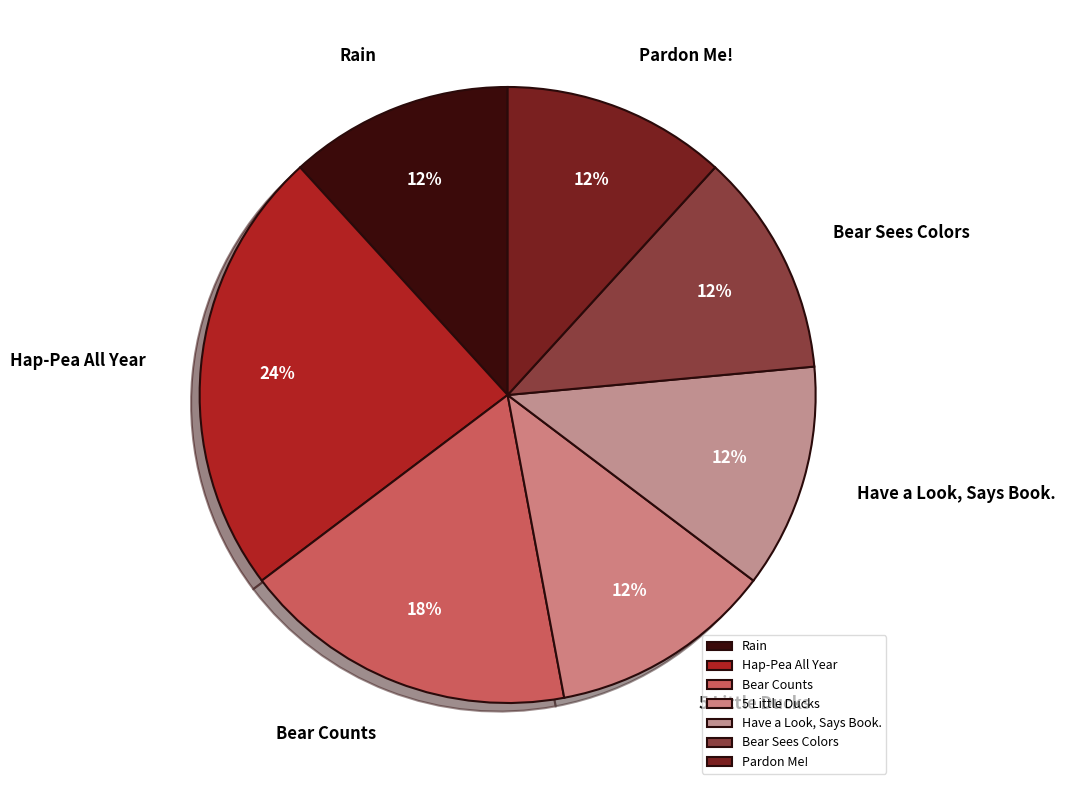

Does Bear Sees Colors represent more than half of the total?

No